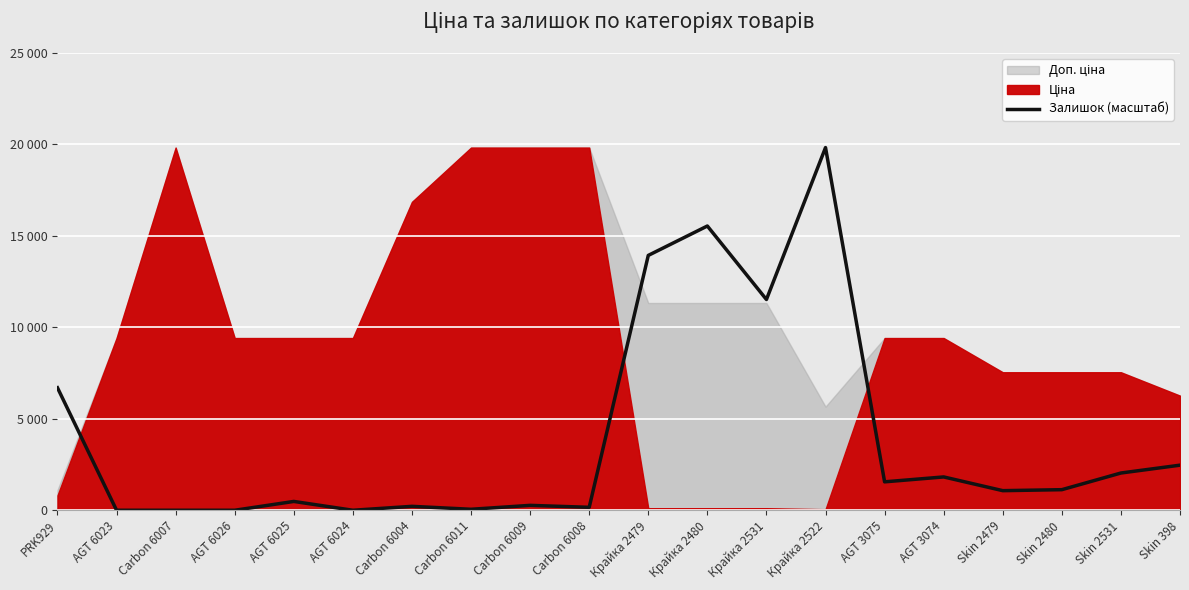

What is the change in value from Carbon 6004 to Skin 2479?

+857.6